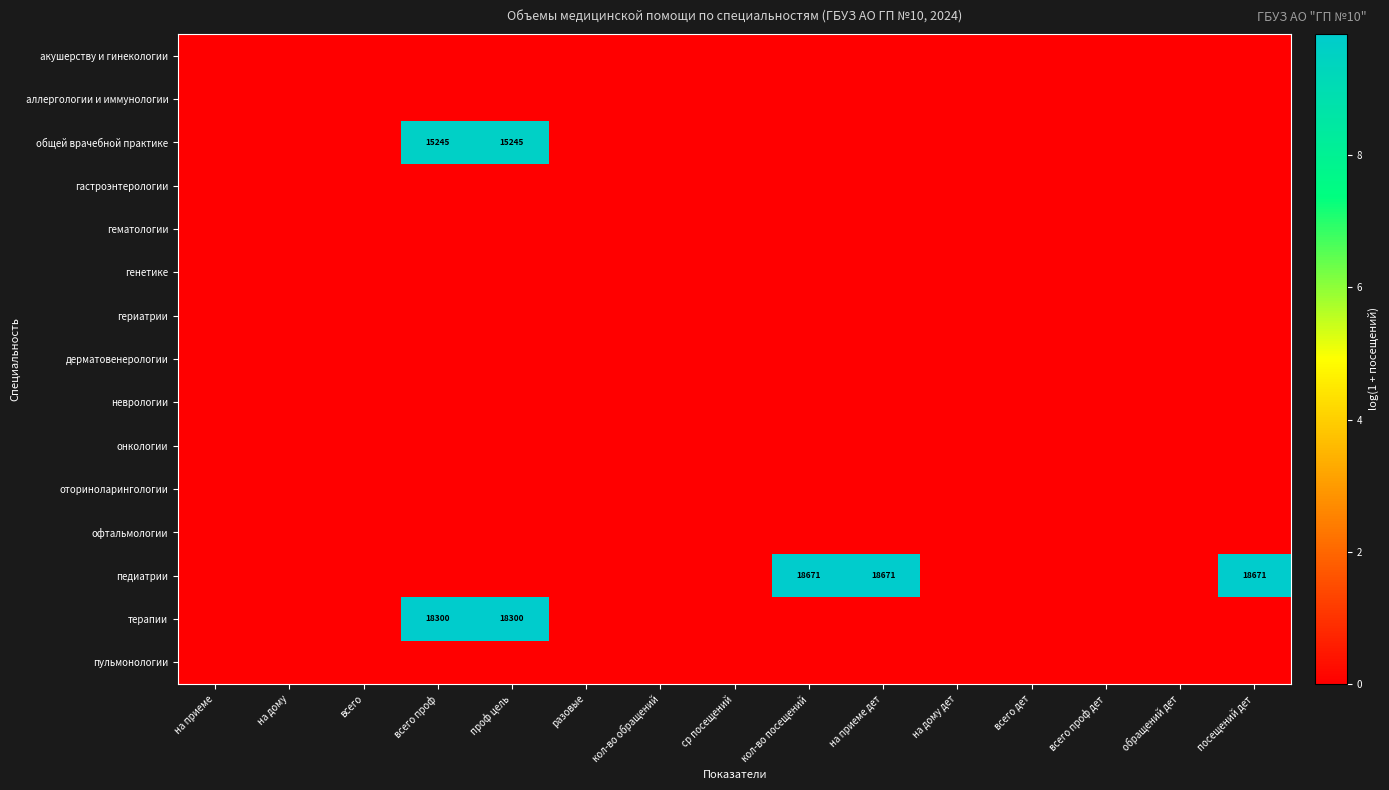

Between всего and обращений дет, which series saw the biggest shift?

акушерству и гинекологии